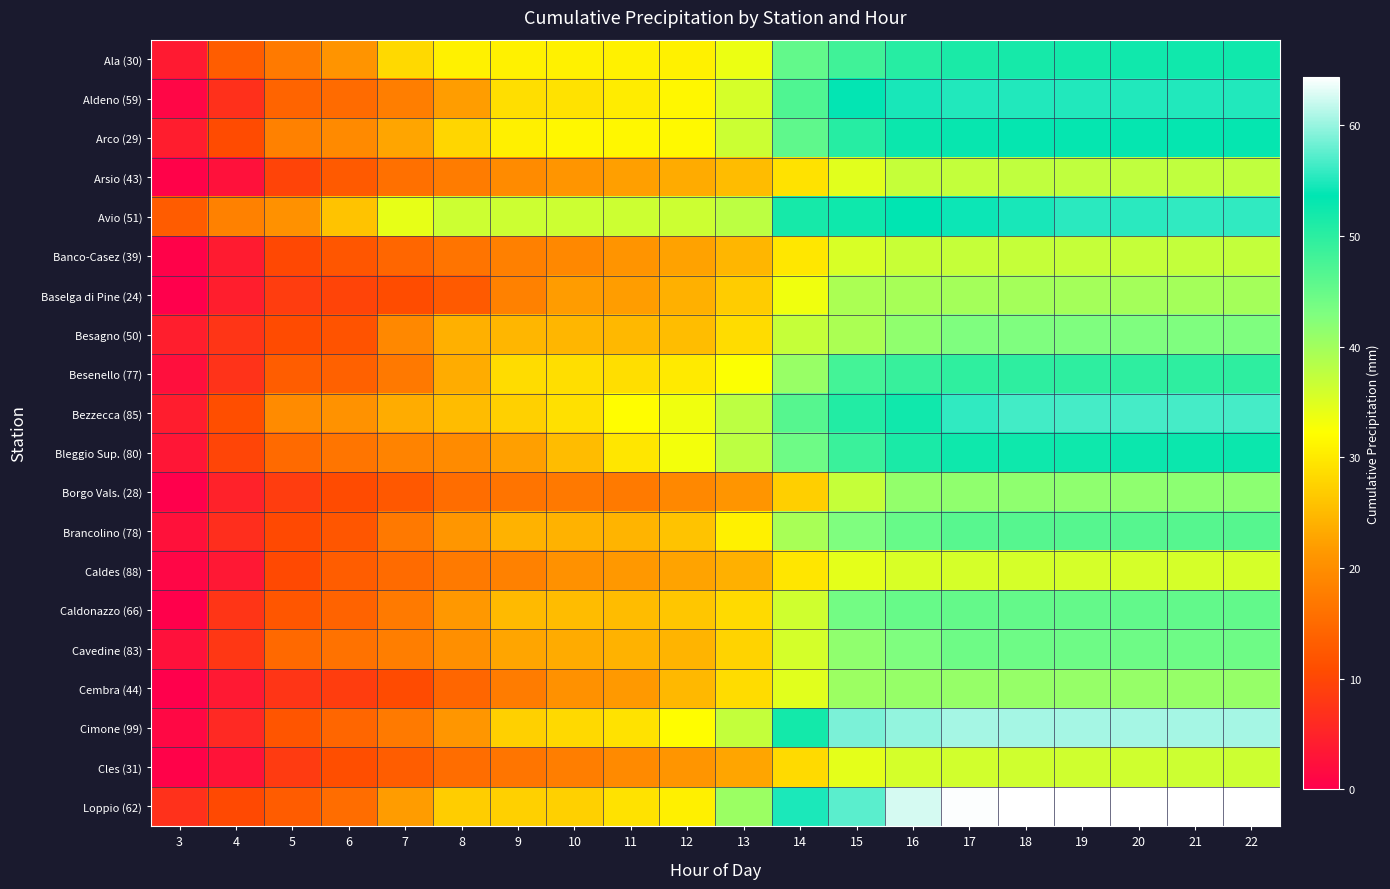

List the series in order of their peak value, highest first.

Loppio (62), Cimone (99), Bezzecca (85), Avio (51), Aldeno (59), Arco (29), Bleggio Sup. (80), Ala (30), Besenello (77), Brancolino (78), Caldonazzo (66), Cavedine (83), Besagno (50), Borgo Vals. (28), Cembra (44), Baselga di Pine (24), Arsio (43), Banco-Casez (39), Cles (31), Caldes (88)